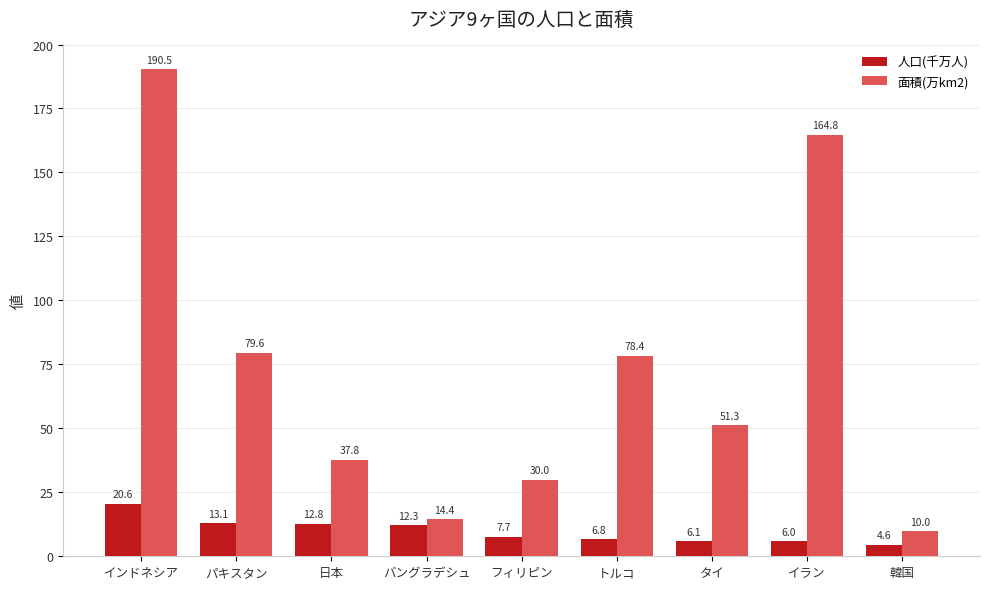

Is the value of 面積(万km2) at インドネシア greater than the value of 人口(千万人) at バングラデシュ?

Yes